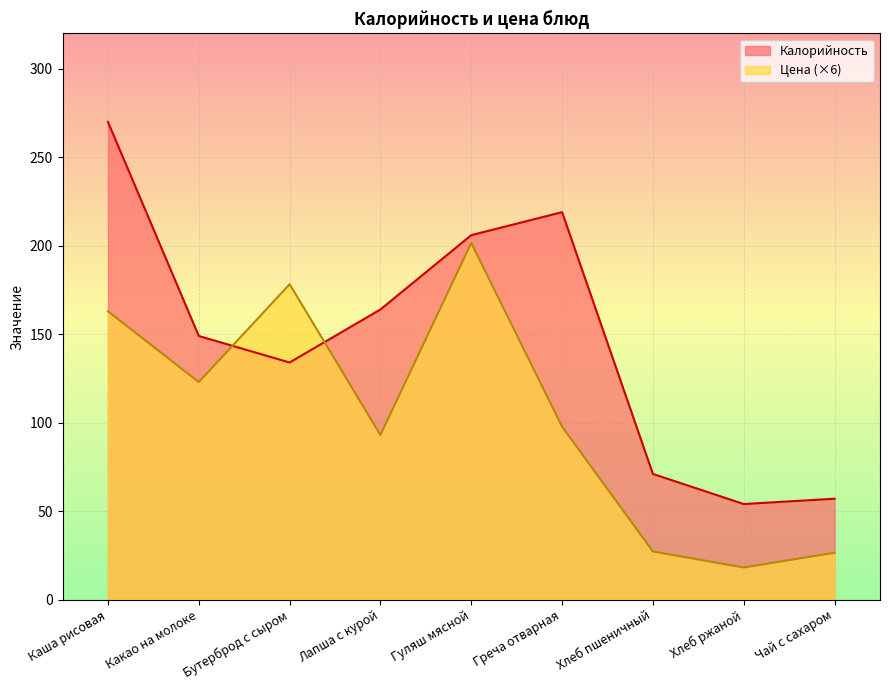

How many lines are shown in the chart?

2